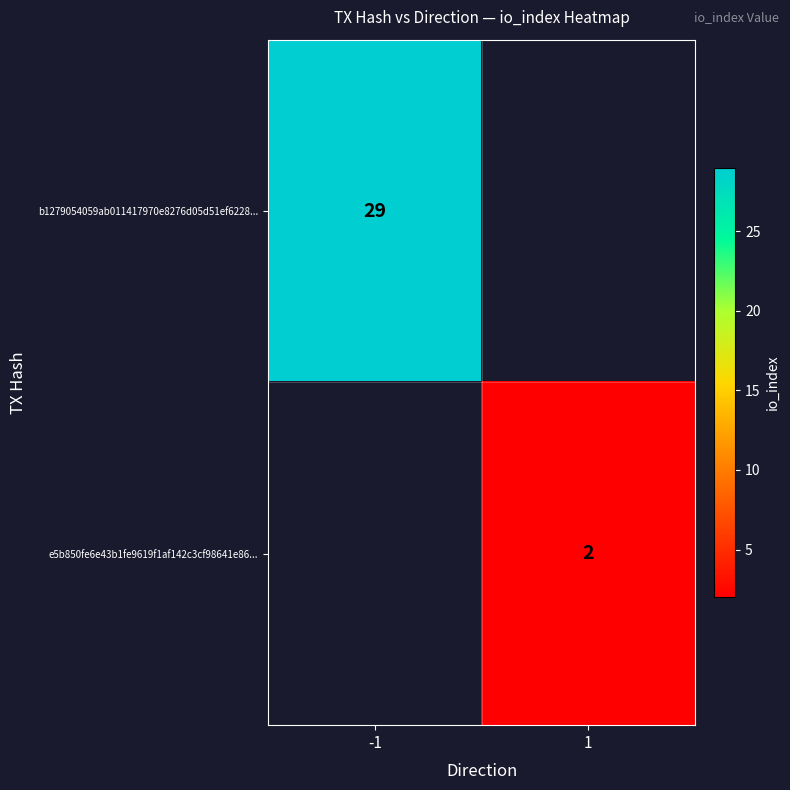

What is the greatest value displayed?

29.0